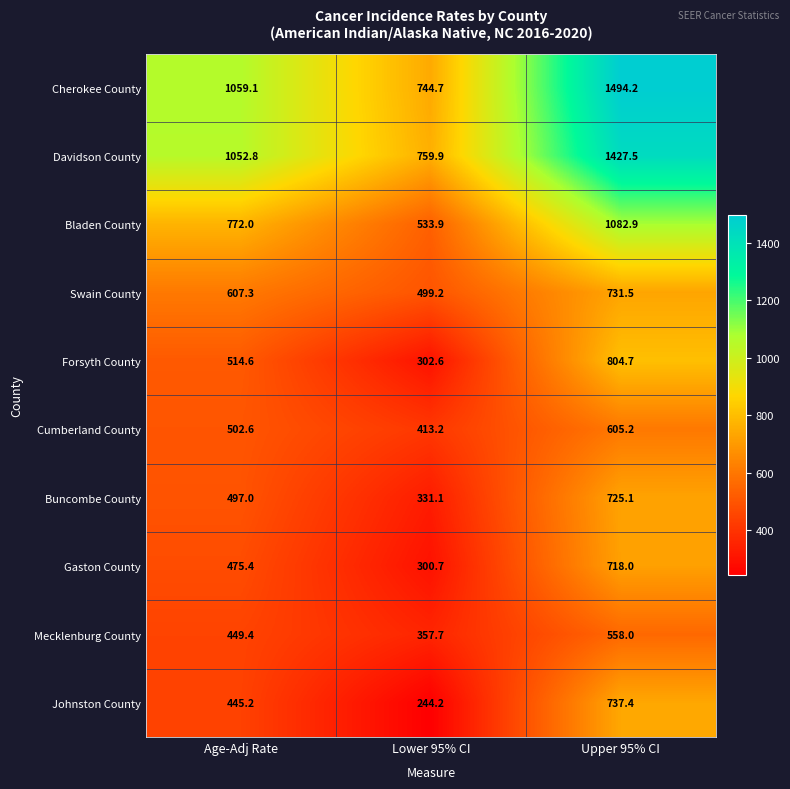

Reading left to right, list all the values displayed in this chart.

Cherokee County: Age-Adj Rate=1059.1	Lower 95% CI=744.7	Upper 95% CI=1494.2
Davidson County: Age-Adj Rate=1052.8	Lower 95% CI=759.9	Upper 95% CI=1427.5
Bladen County: Age-Adj Rate=772.0	Lower 95% CI=533.9	Upper 95% CI=1082.9
Swain County: Age-Adj Rate=607.3	Lower 95% CI=499.2	Upper 95% CI=731.5
Forsyth County: Age-Adj Rate=514.6	Lower 95% CI=302.6	Upper 95% CI=804.7
Cumberland County: Age-Adj Rate=502.6	Lower 95% CI=413.2	Upper 95% CI=605.2
Buncombe County: Age-Adj Rate=497.0	Lower 95% CI=331.1	Upper 95% CI=725.1
Gaston County: Age-Adj Rate=475.4	Lower 95% CI=300.7	Upper 95% CI=718.0
Mecklenburg County: Age-Adj Rate=449.4	Lower 95% CI=357.7	Upper 95% CI=558.0
Johnston County: Age-Adj Rate=445.2	Lower 95% CI=244.2	Upper 95% CI=737.4